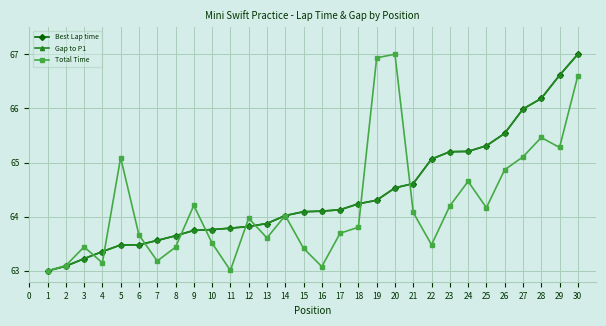

What is the difference between the maximum and minimum values in the Gap to P1 series?

4.0